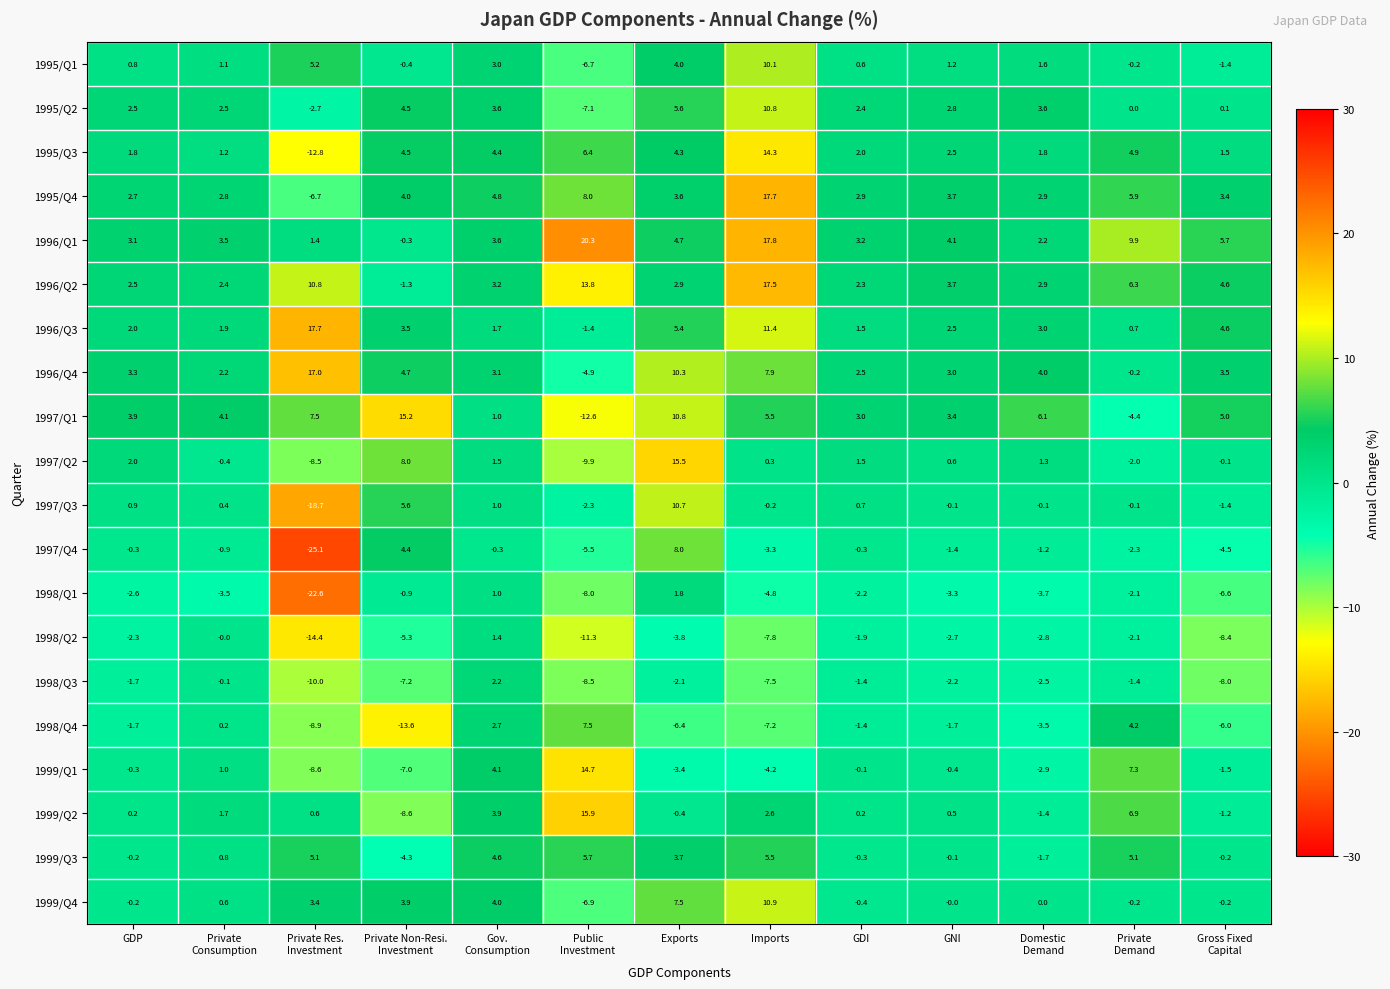

At which category is the sum across all series the highest?

Imports